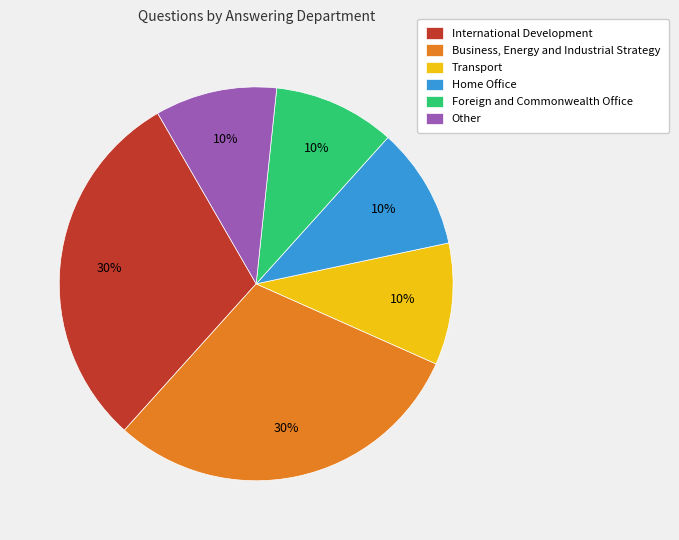

Which has a higher value, International Development or Foreign and Commonwealth Office?

International Development